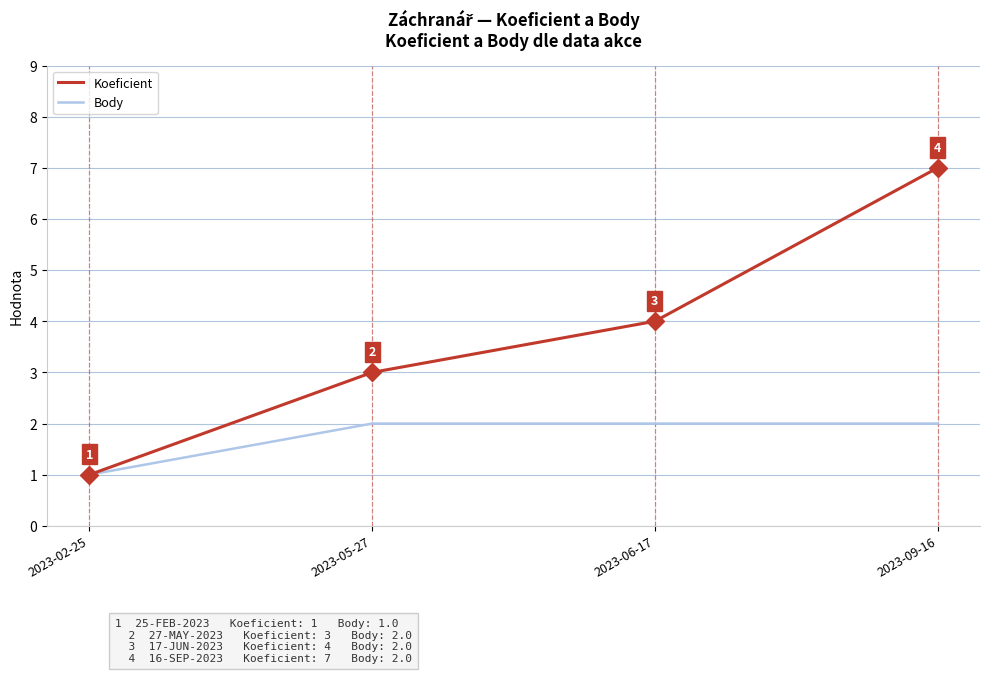

What is the sum of the Koeficient values at 2023-05-27 and 2023-02-25?

4